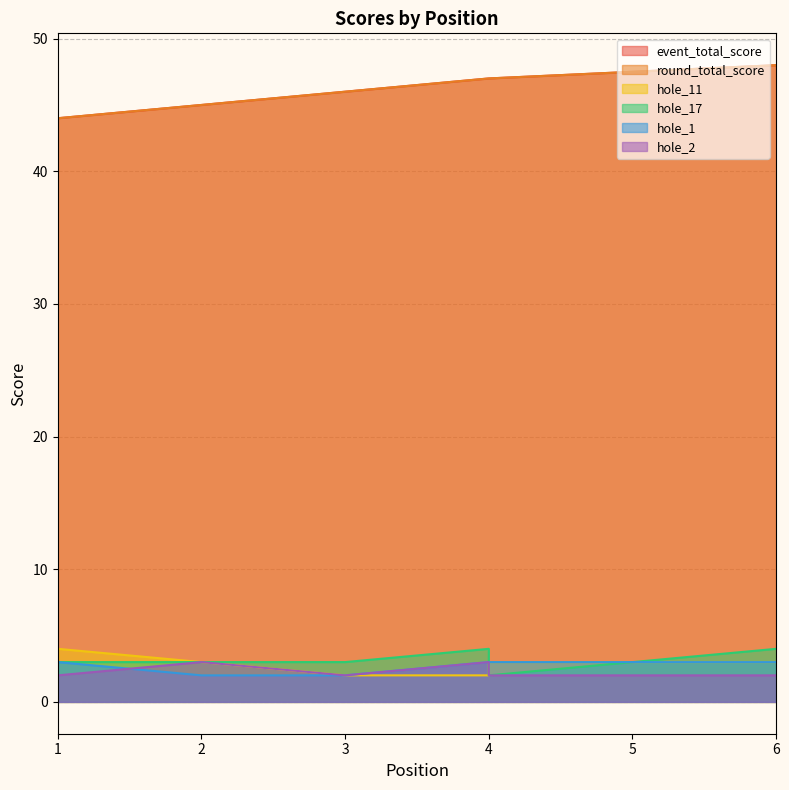

What is the difference between the hole_11 values at 3 and 2?

1